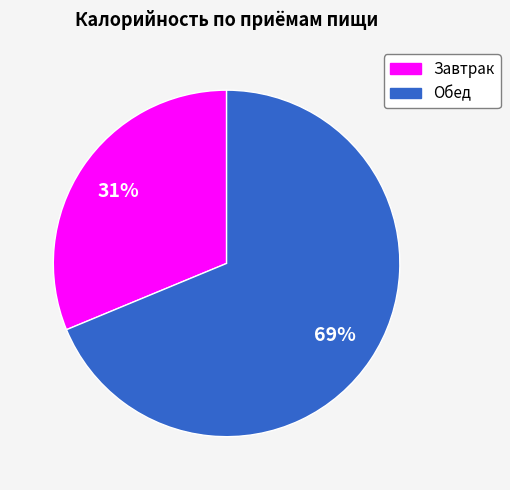

Is Обед the majority of the pie?

Yes